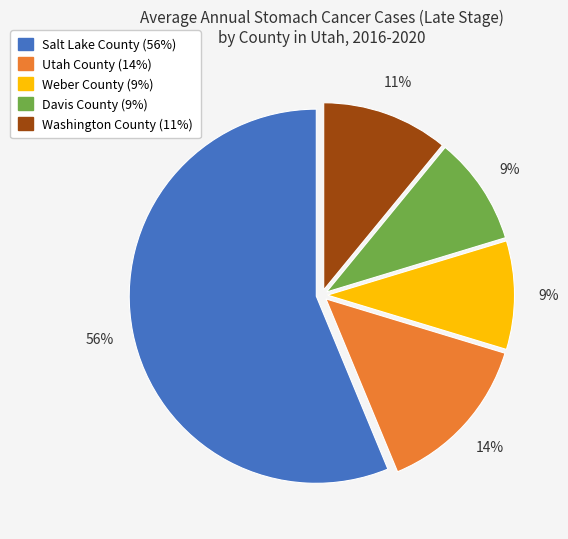

Is it true that Salt Lake County is 51% of the pie?

False